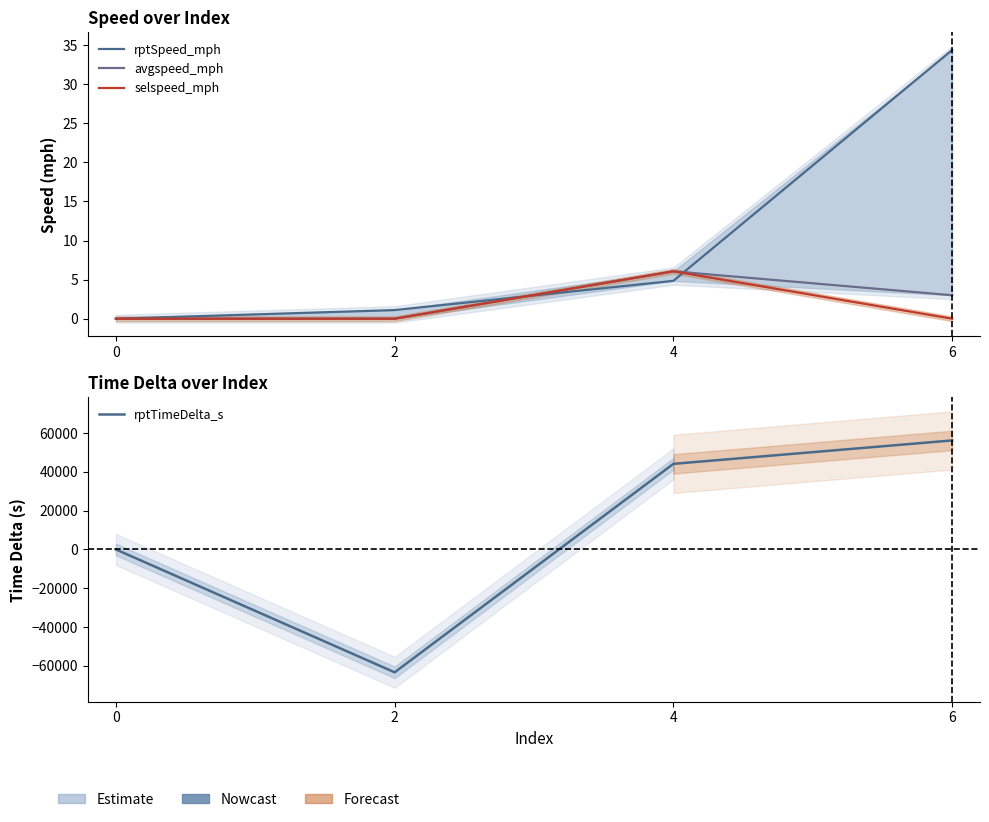

How many distinct data groups are displayed?

4